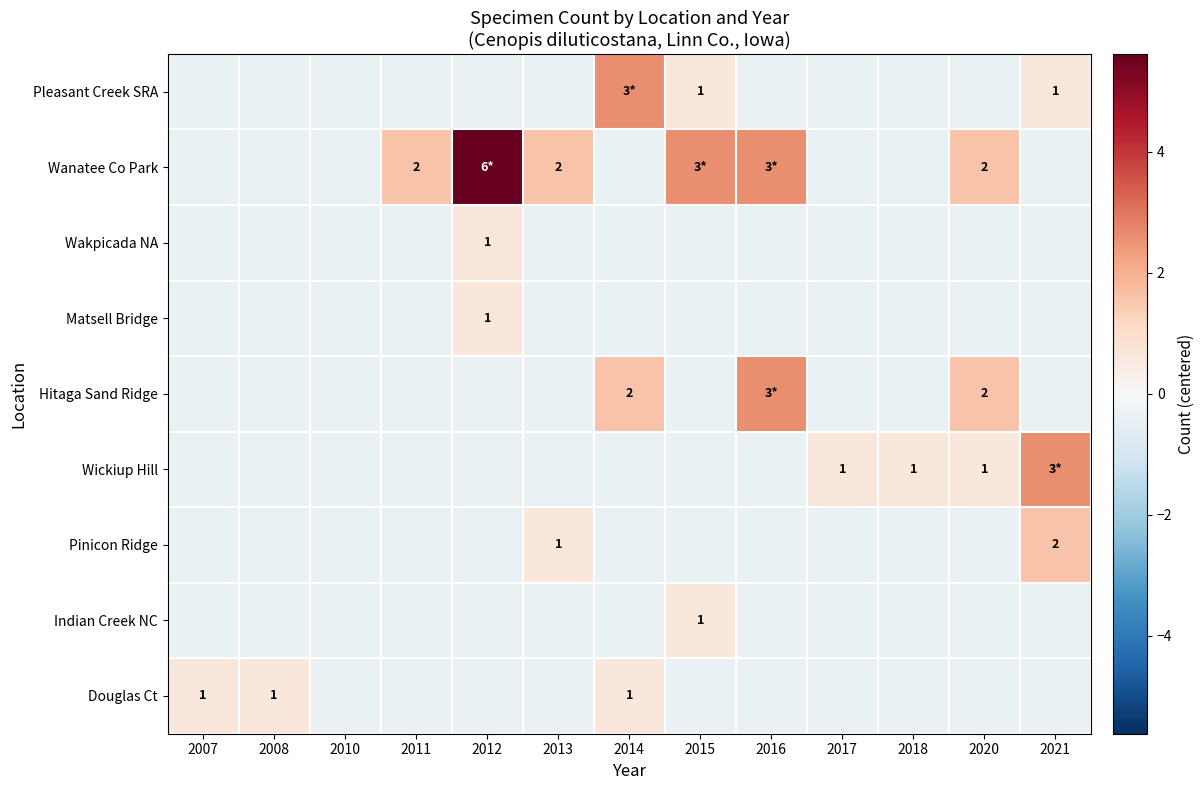

Which category has the lowest value across all series?

2007